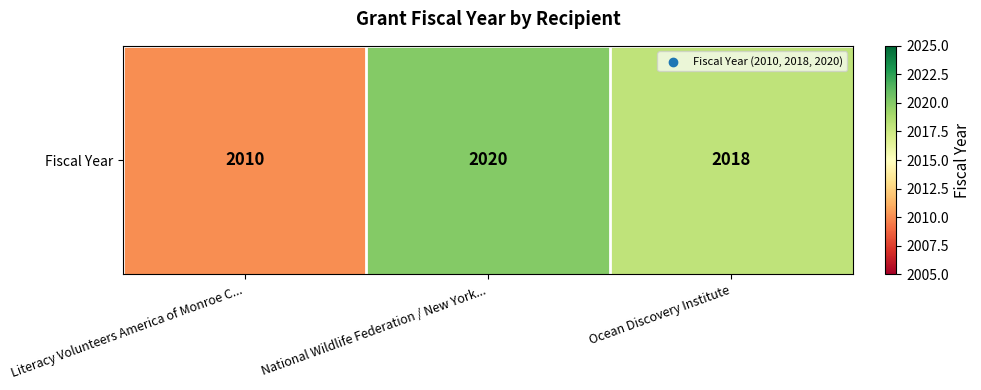

True or false: the data shows 2018 at Ocean Discovery Institute.

True